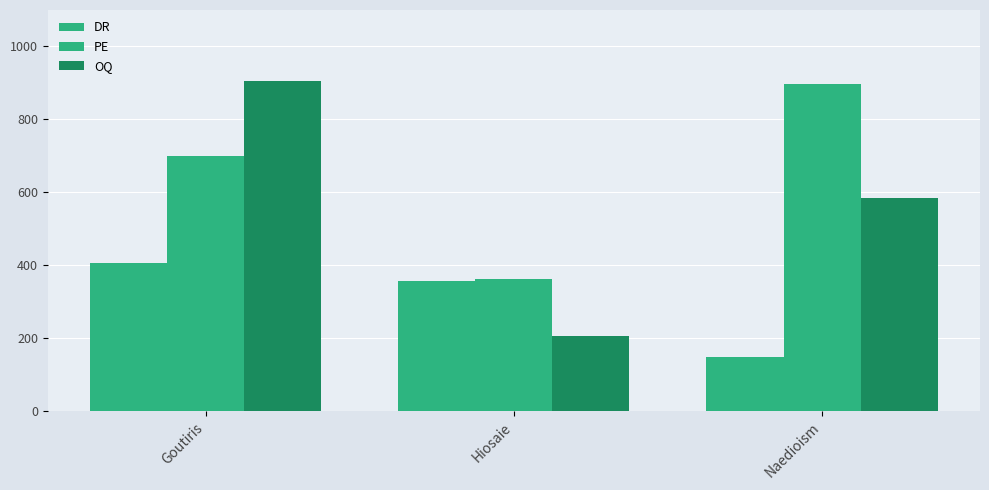

True or false: OQ has a value of 207 at Hiosaie.

True